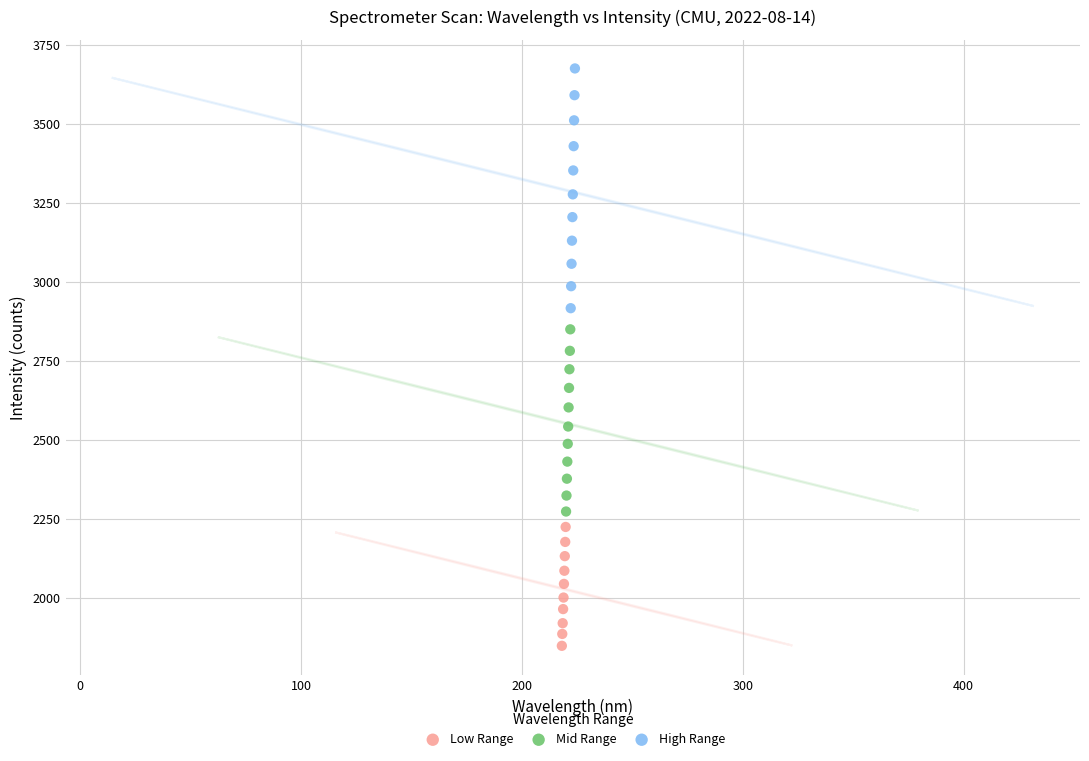

Which series reaches the minimum Y coordinate?

Low Range